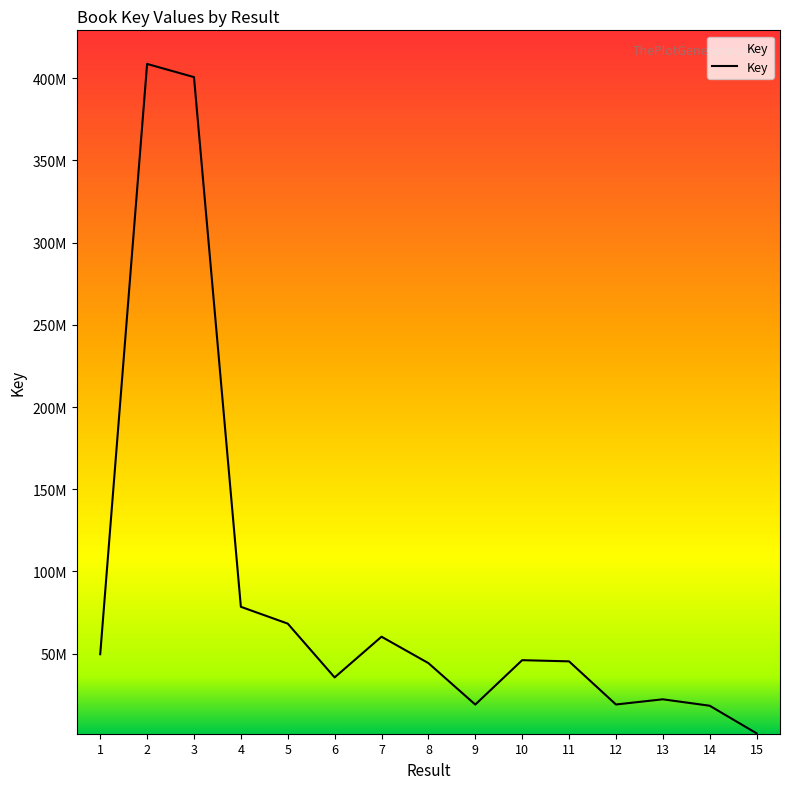

What is the difference between the second highest and second lowest values?

382283813